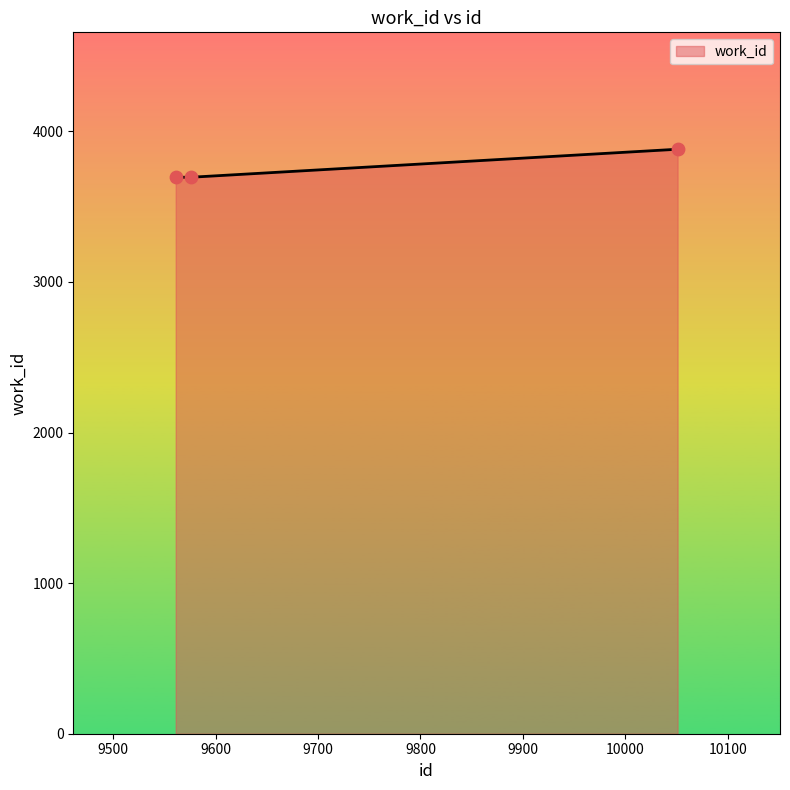

What is the maximum value shown in the chart?

3881